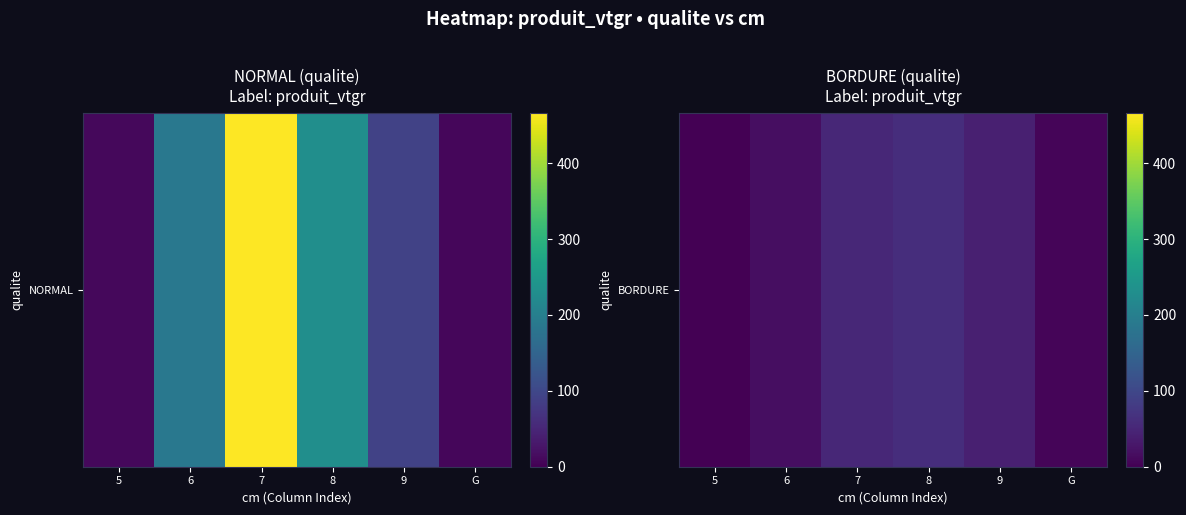

Approximately how many times larger is the value at 9 compared to 8?

0.7